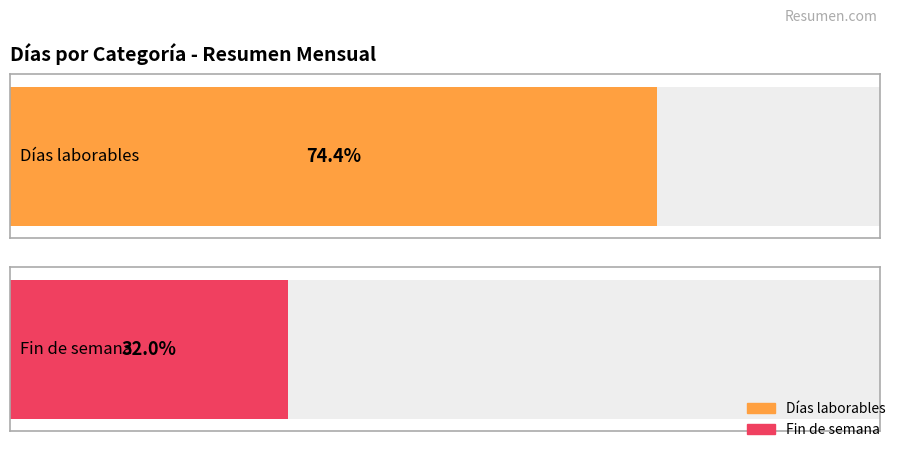

Rank the series by their average value, from lowest to highest.

Fin de semana, Días laborables